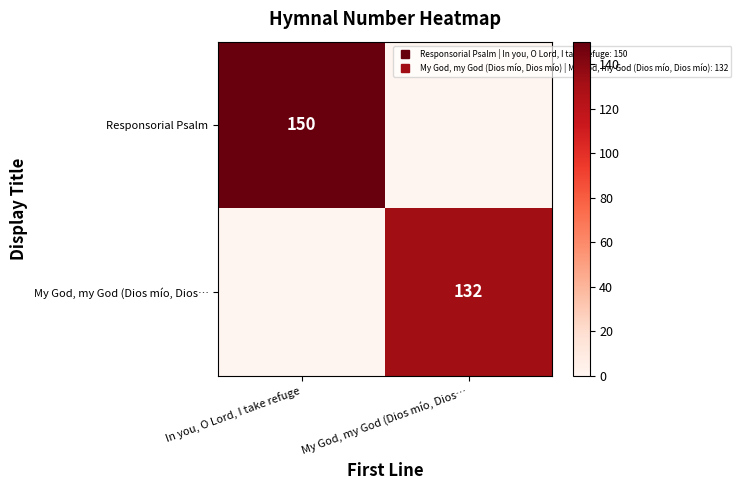

Which label corresponds to the smallest value in the chart?

My God, my God (Dios mío, Dios…